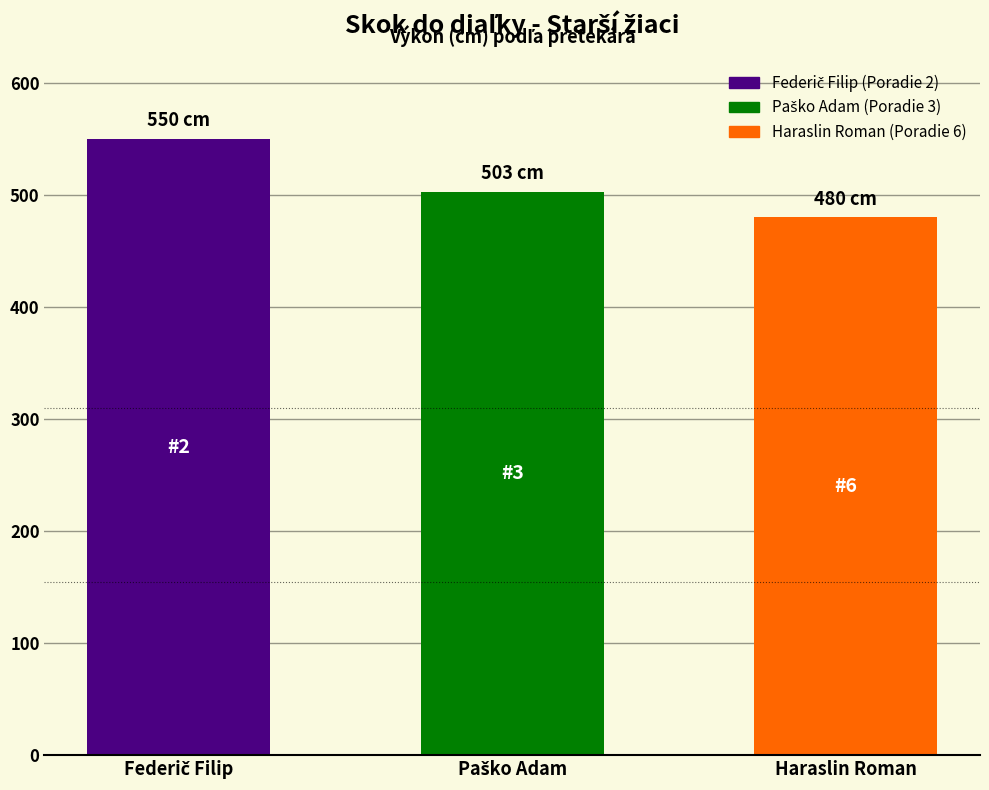

Reading right to left, transcribe all the data shown in this chart.

480	503	550